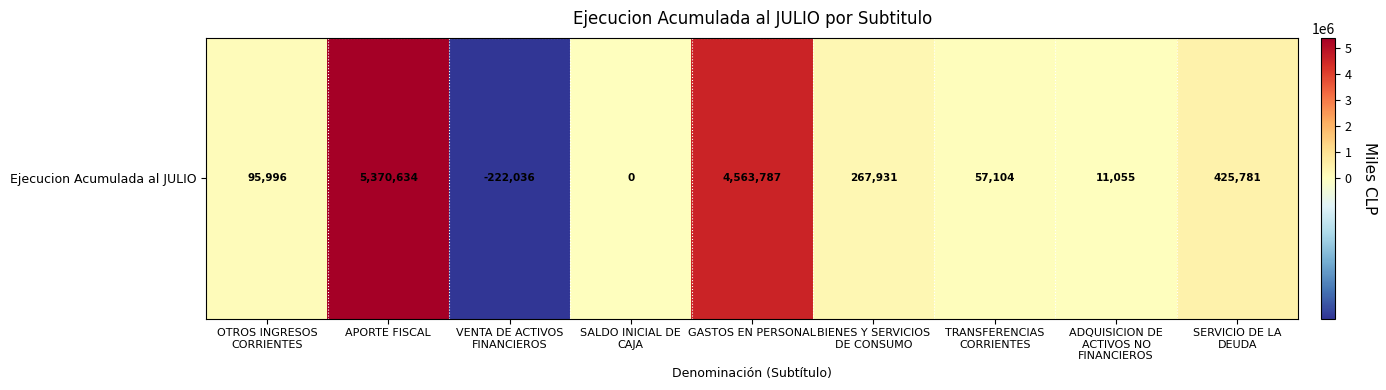

What is the difference between the values at SALDO INICIAL DE
CAJA and VENTA DE ACTIVOS
FINANCIEROS?

222036